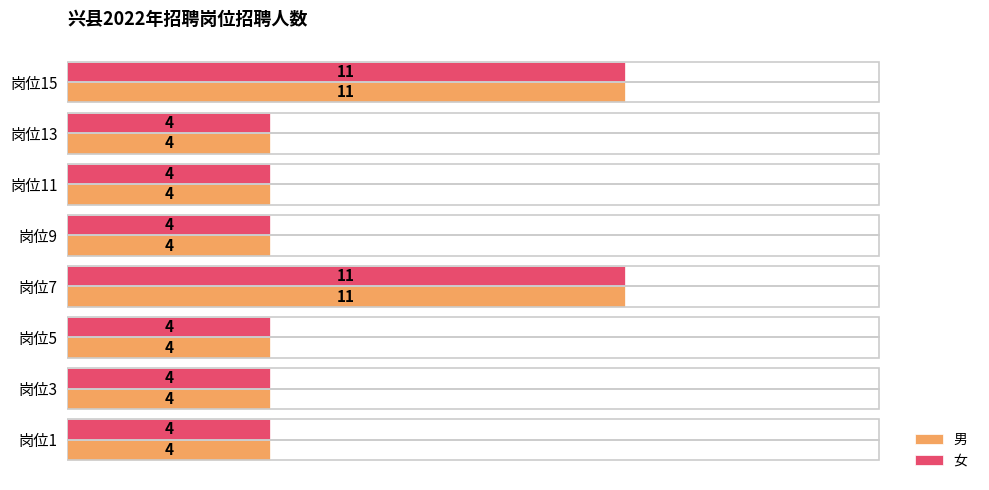

True or false: 男 has a value of 2 at 岗位11.

False